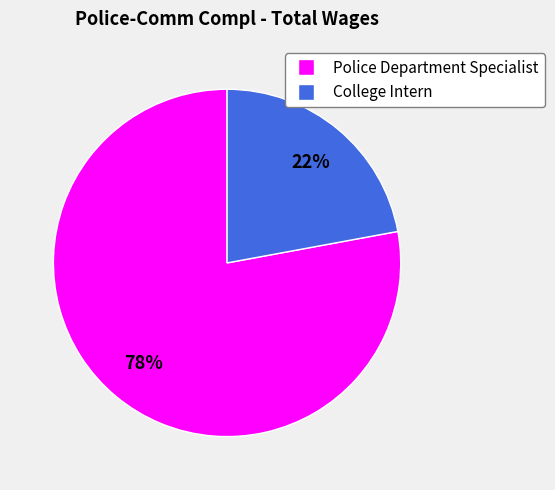

Which category has the biggest portion of the pie?

Police Department Specialist